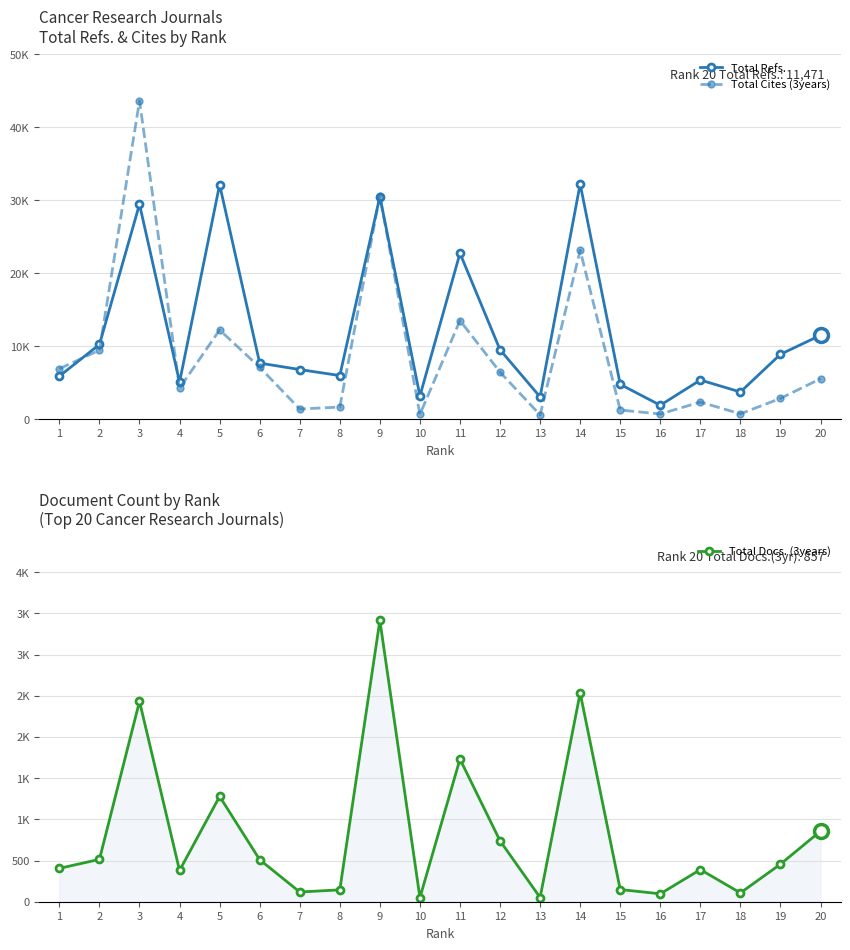

Reading left to right, what are all the values shown in this chart?

Total Refs.: 1=5865	2=10210	3=29426	4=5044	5=32116	6=7655	7=6773	8=5948	9=30476	10=3149	11=22715	12=9481	13=3022	14=32205	15=4740	16=1878	17=5334	18=3699	19=8867	20=11471
Total Cites (3years): 1=6885	2=9428	3=43601	4=4231	5=12198	6=7077	7=1363	8=1630	9=30598	10=625	11=13490	12=6415	13=556	14=23112	15=1226	16=680	17=2314	18=701	19=2819	20=5513
Total Docs. (3years): 1=405	2=514	3=2432	4=379	5=1278	6=510	7=118	8=144	9=3415	10=50	11=1731	12=739	13=51	14=2534	15=148	16=96	17=390	18=107	19=456	20=857